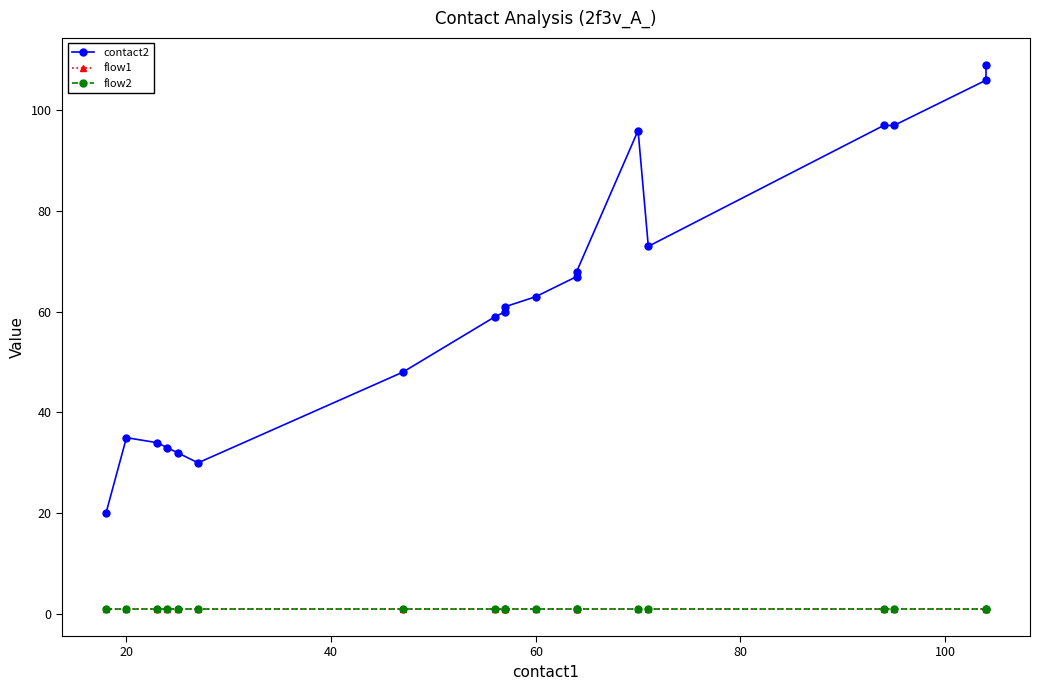

Is it true that flow2 equals 0 at 14?

False